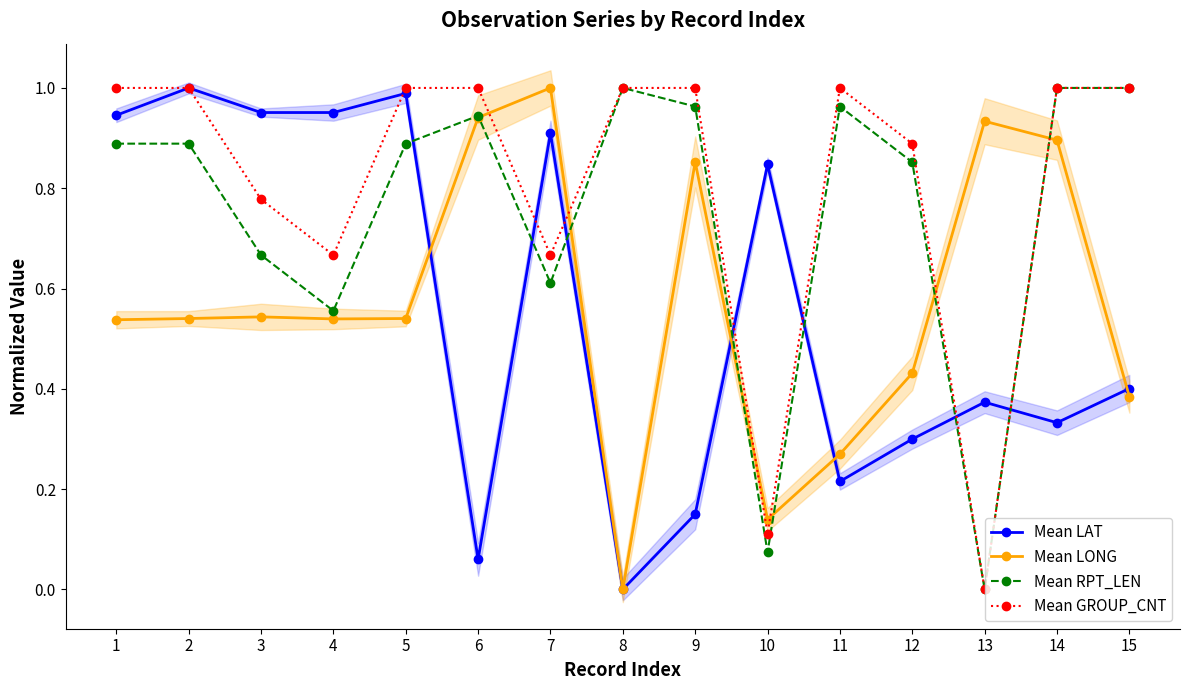

What is the sum of the Mean GROUP_CNT values at 5 and 7?

1.7